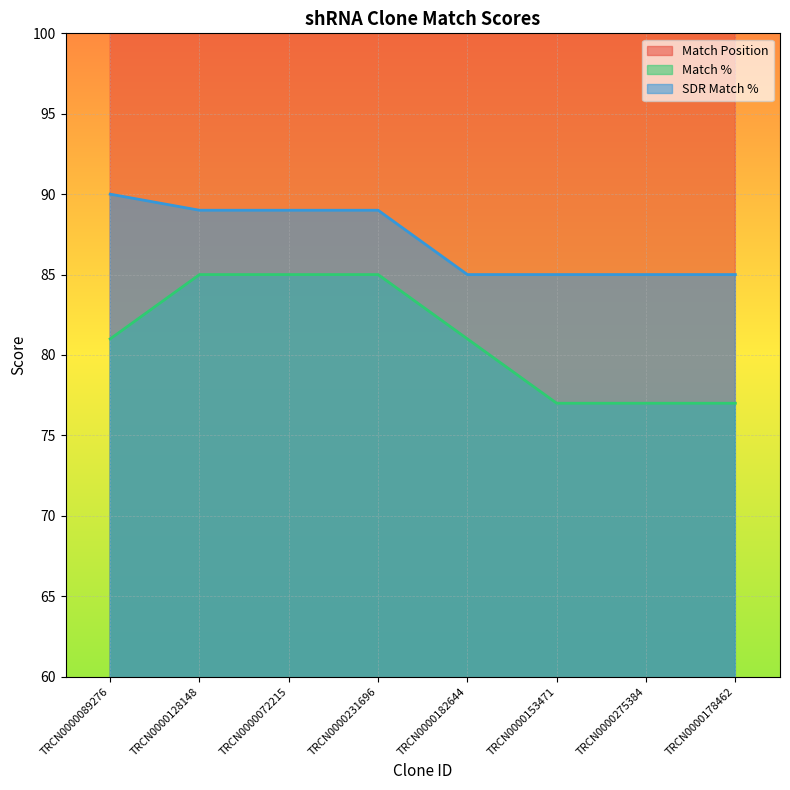

At which label does Match Position reach its peak?

TRCN0000072215